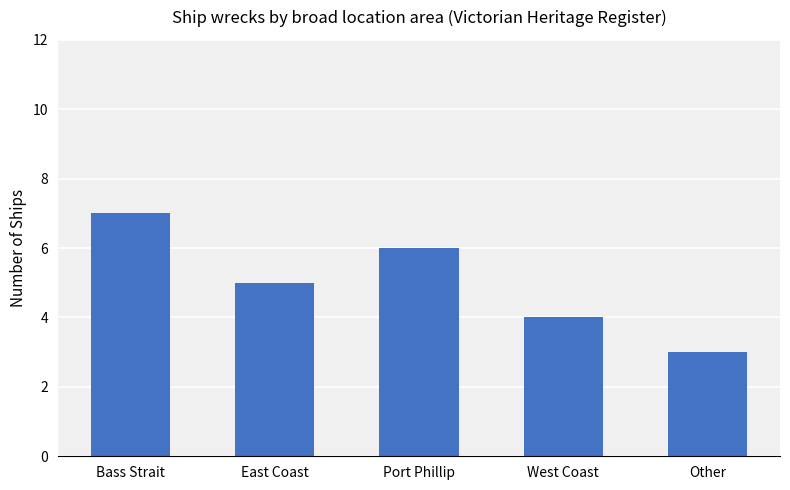

The value at Port Phillip is 6. True or false?

True